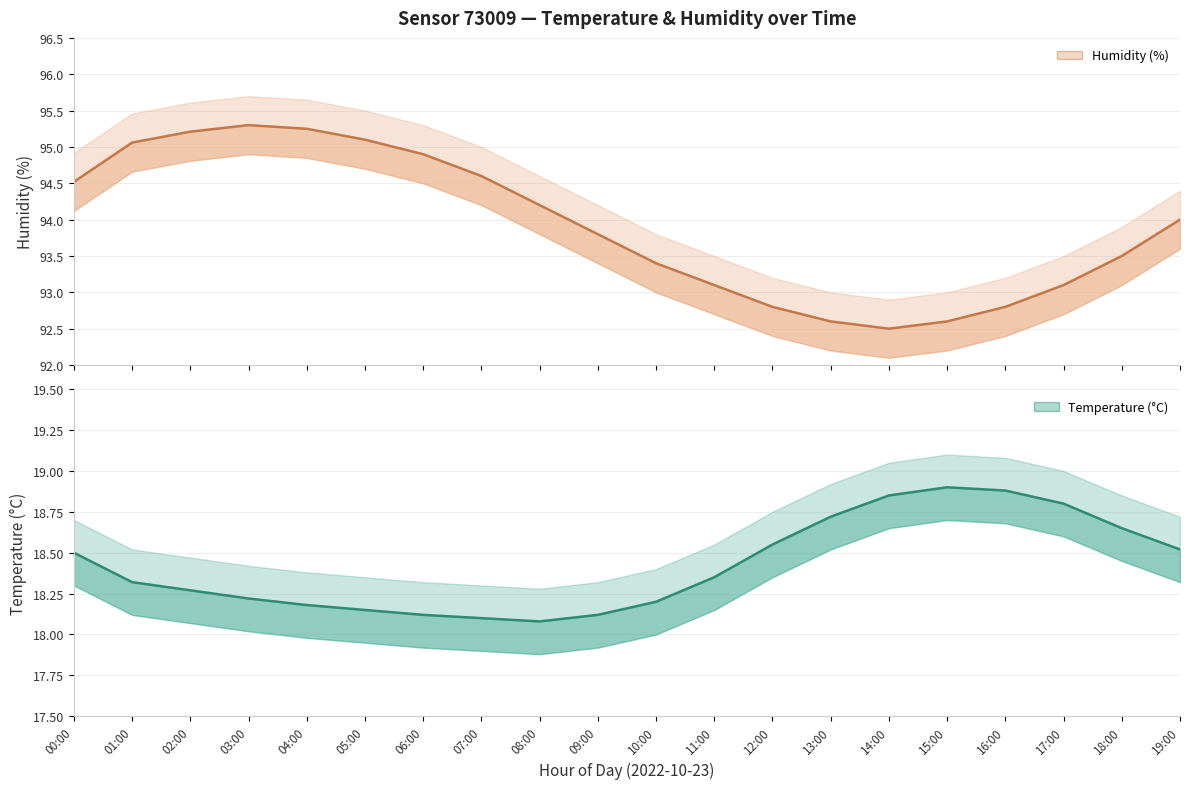

True or false: temperature_center has a value of 18.6 at 12:00.

True